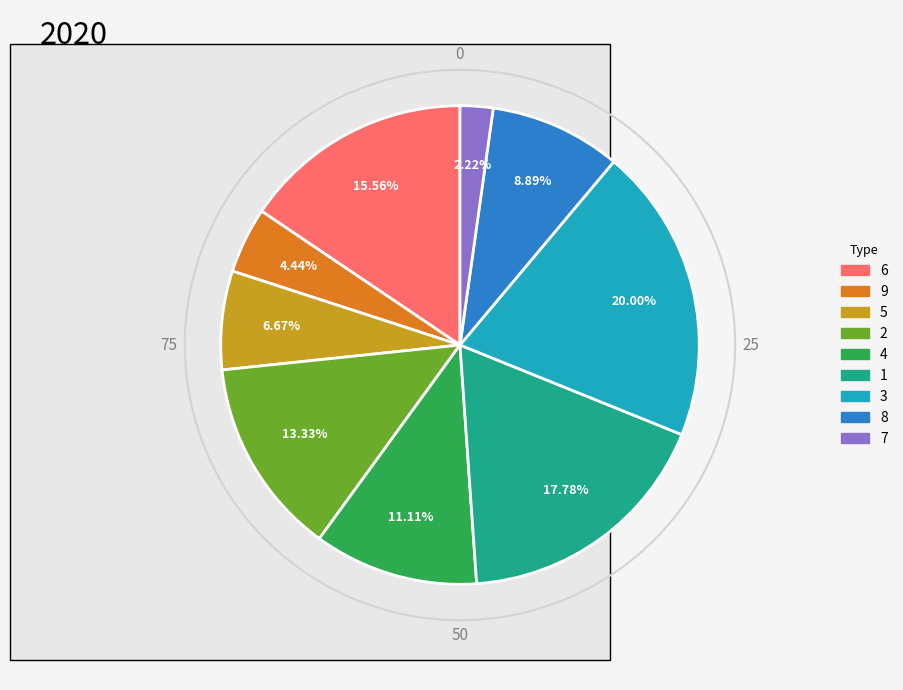

Is 5 the majority of the pie?

No